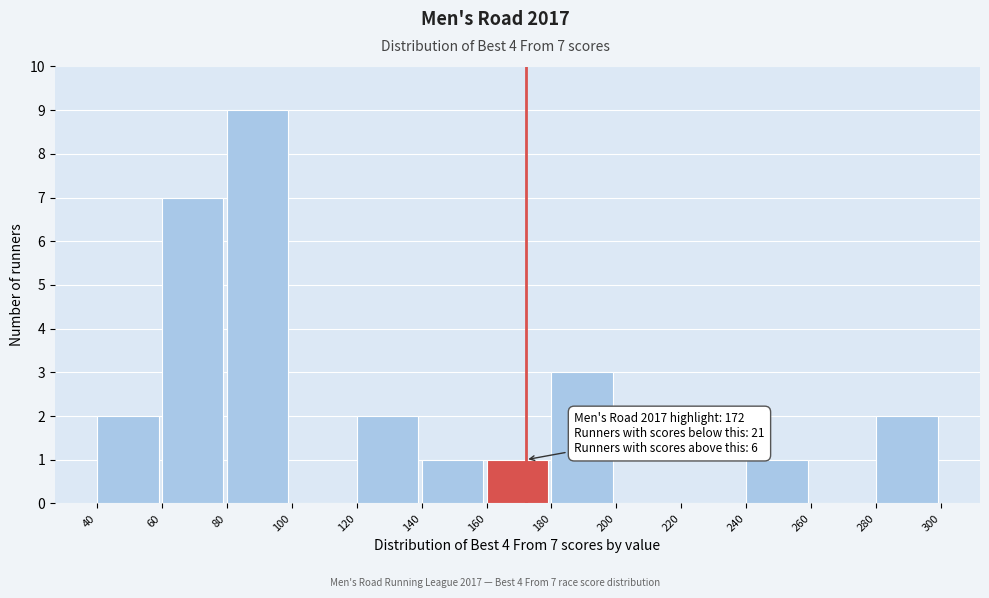

Over which range of the x-axis is the bar tallest?

80 to 100